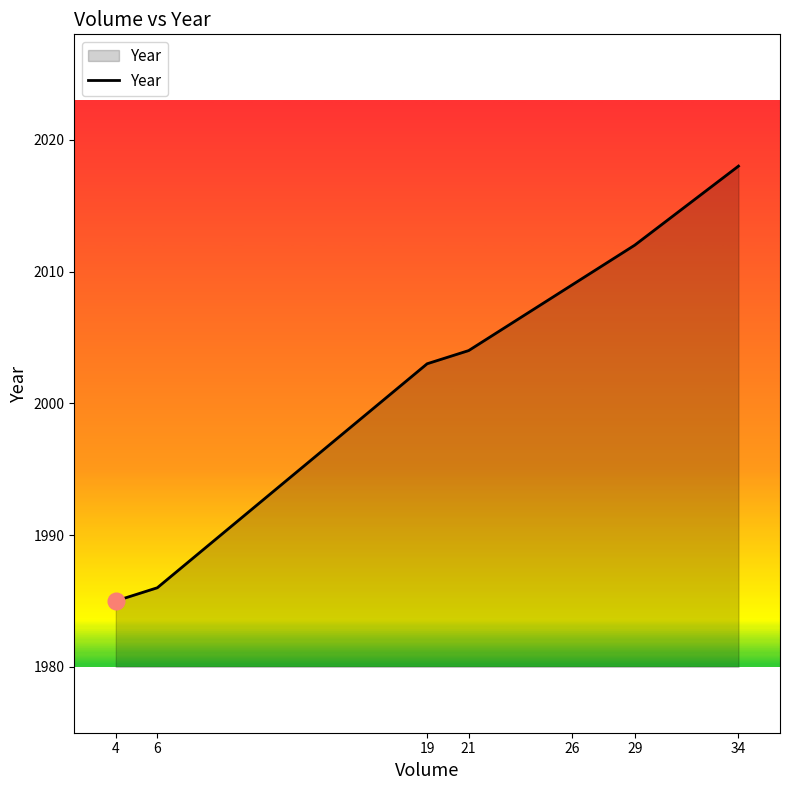

True or false: the data has more than 2 interior local peaks.

False